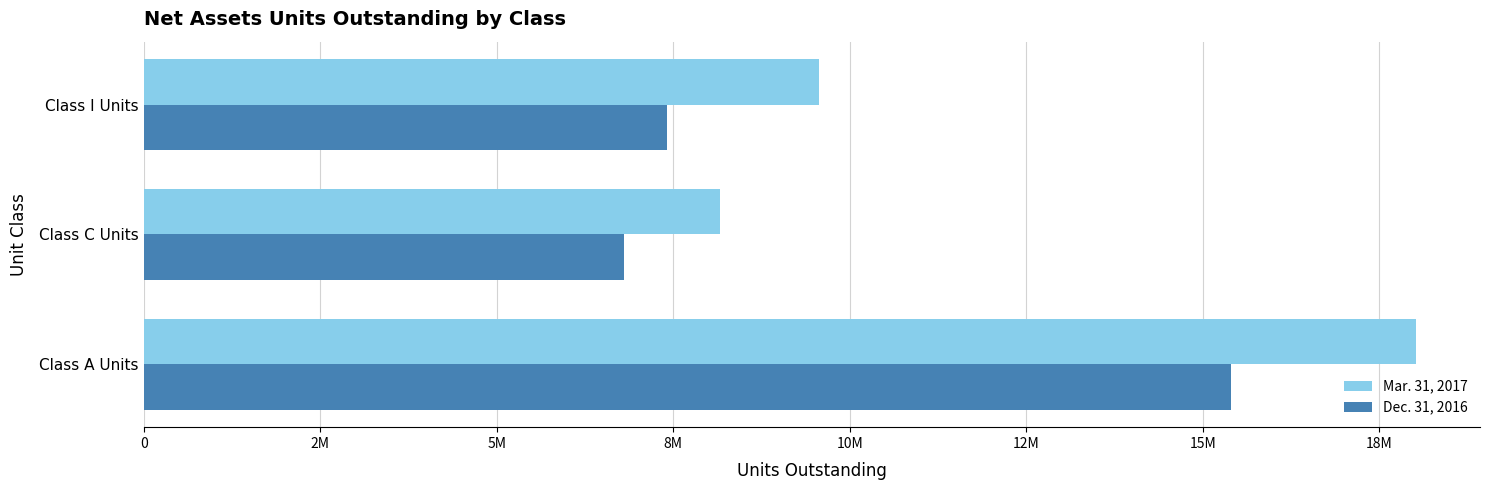

What are all the series names shown in the legend?

Mar. 31, 2017, Dec. 31, 2016